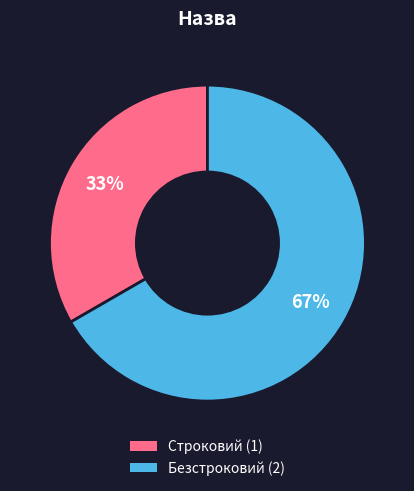

Is it true that Строковий is 46% of the pie?

False